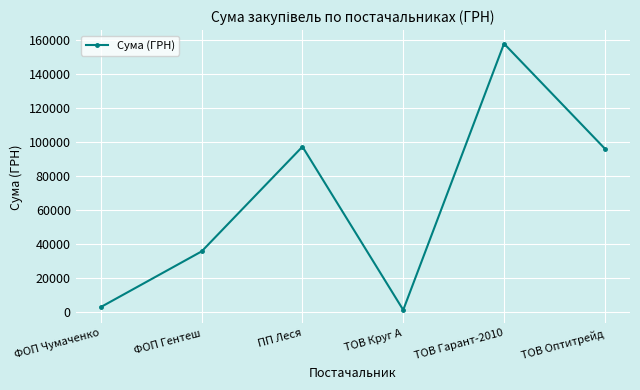

What is the difference between the maximum and second lowest values?

154992.8